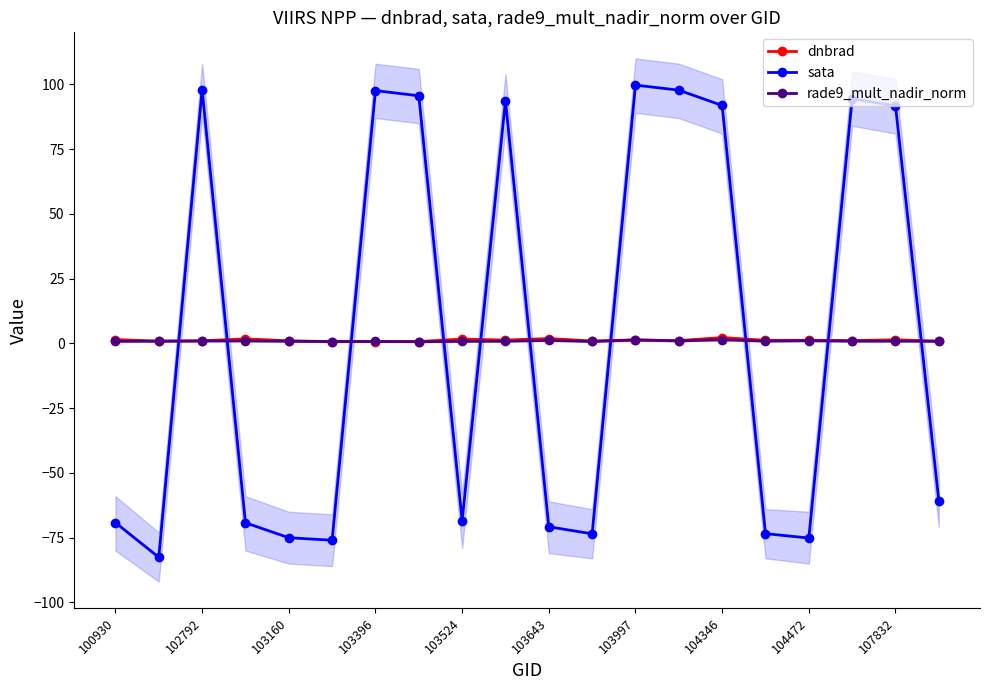

Is it true that dnbrad equals 1.2 at 104472?

True